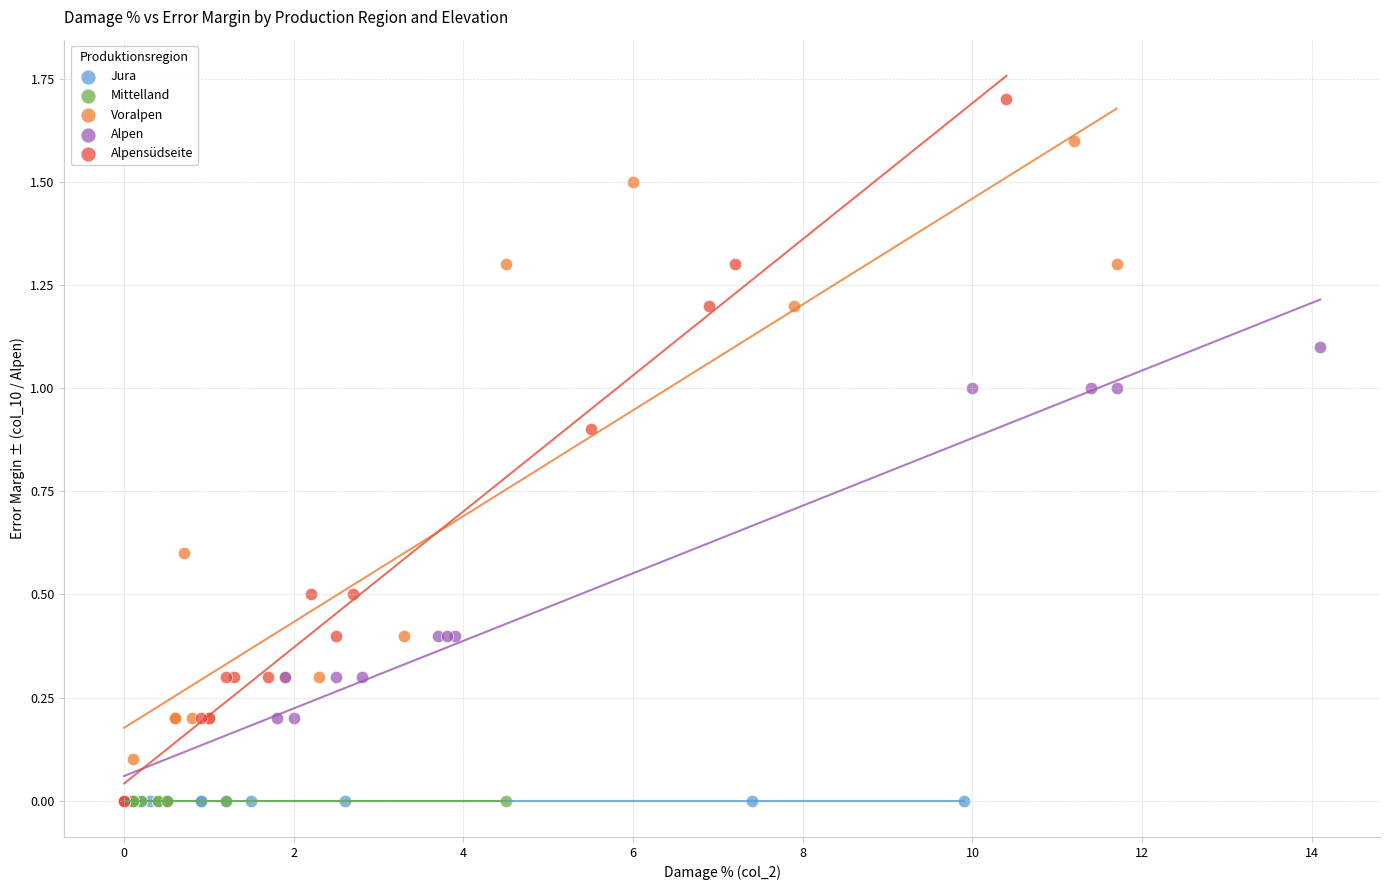

Which series contains the highest Y value?

Alpensüdseite